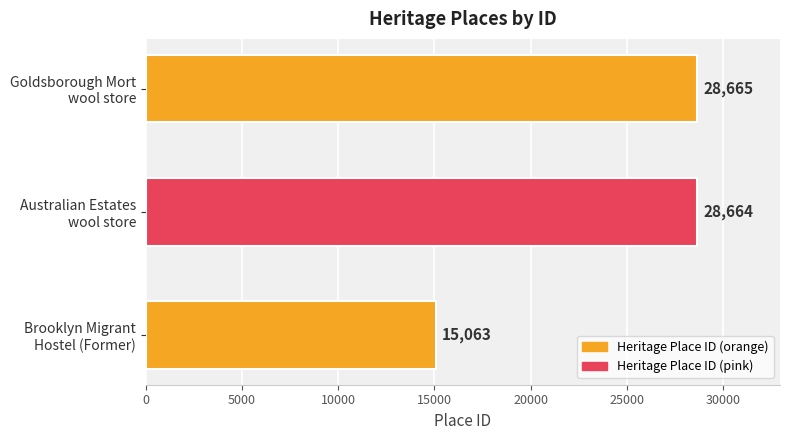

What is the greatest value displayed?

28665